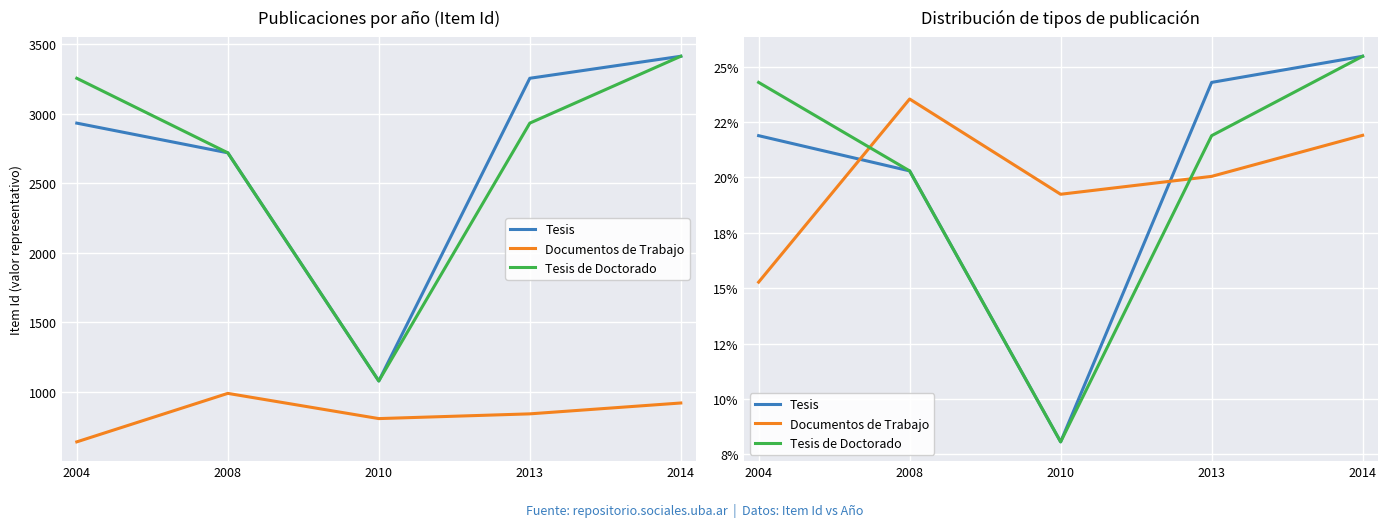

True or false: Tesis and Tesis de Doctorado cross at least once.

False